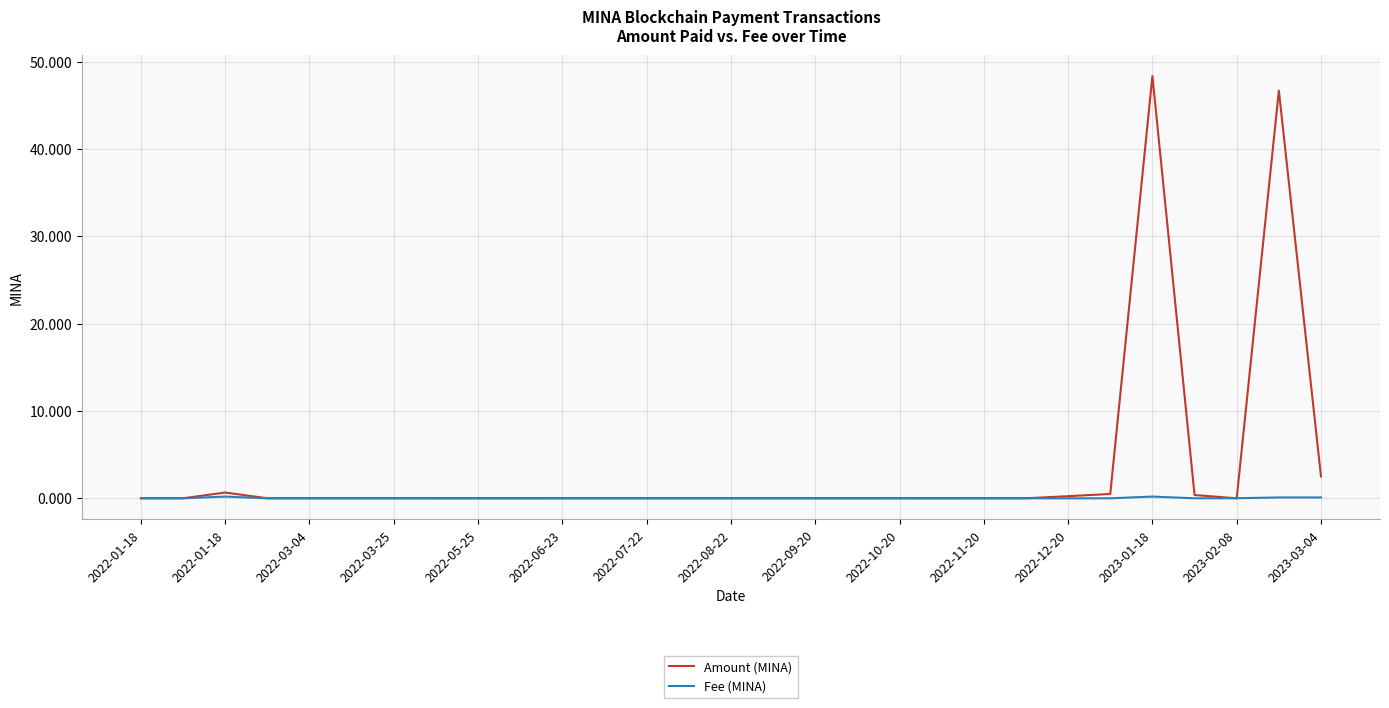

List the series in order of their peak value, lowest first.

Fee (MINA), Amount (MINA)